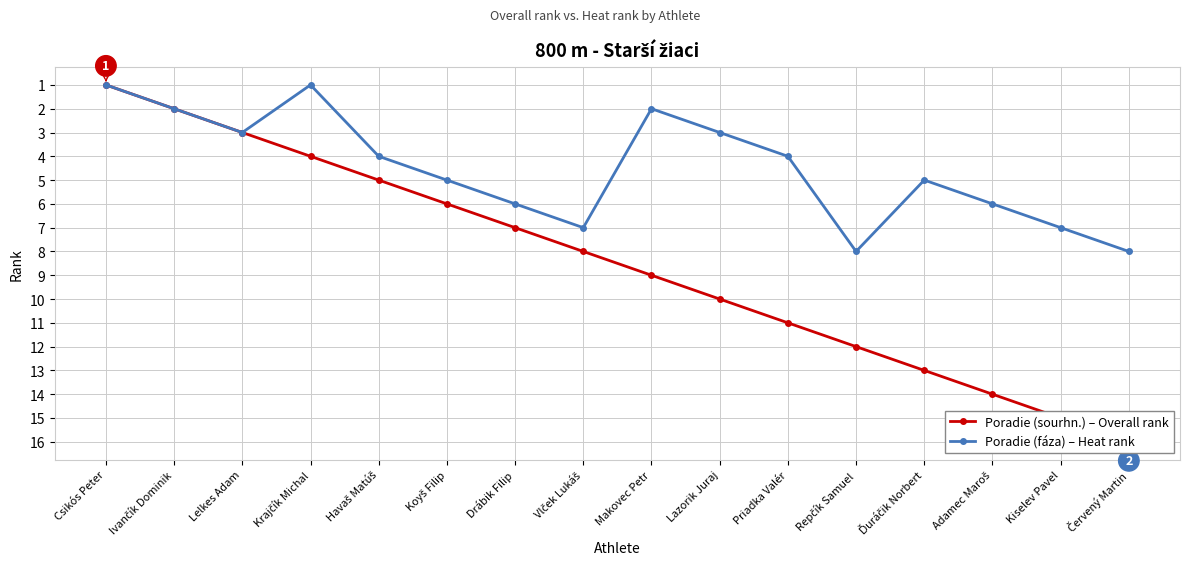

Reading left to right, extract all data points from this chart.

Poradie (sourhn.) – Overall rank: 1	2	3	4	5	6	7	8	9	10	11	12	13	14	15	16
Poradie (fáza) – Heat rank: 1	2	3	1	4	5	6	7	2	3	4	8	5	6	7	8